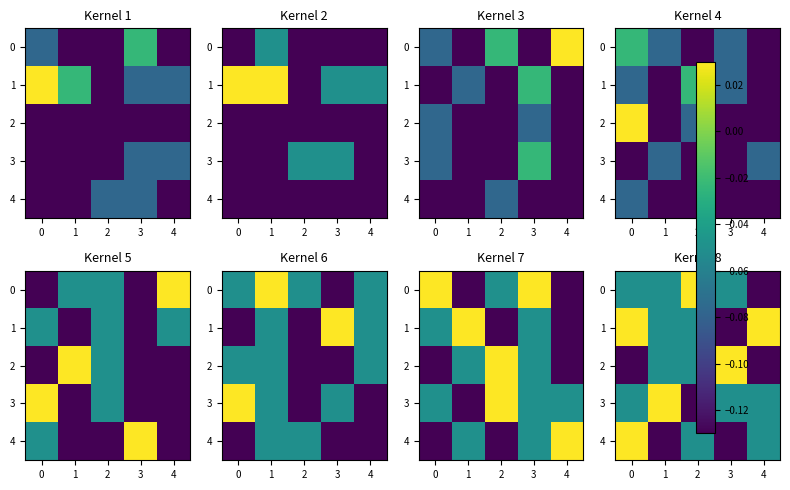

What is the sum of the 2 values at 4 and 1?

-0.2